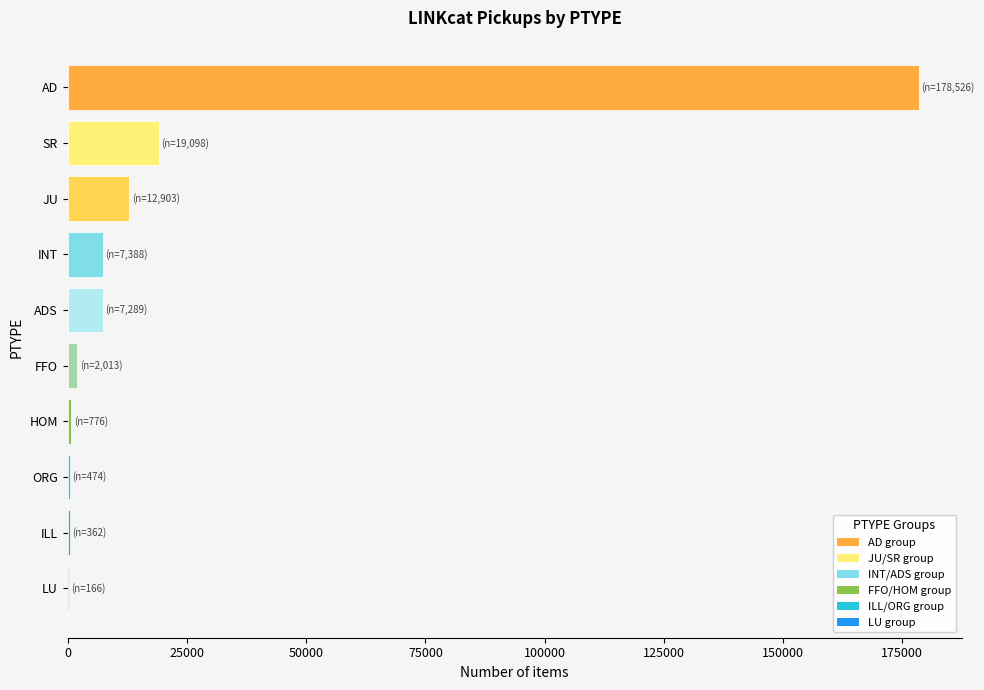

Between ILL and SR, which is larger?

SR